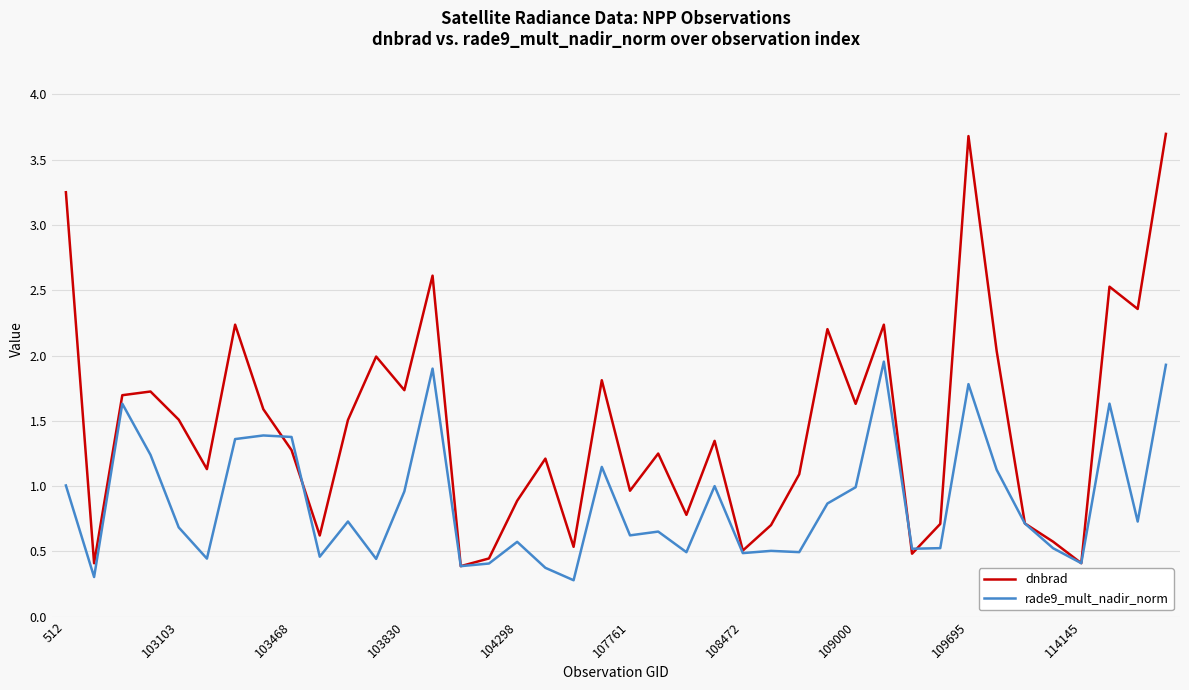

What are all the series names shown in the legend?

dnbrad, rade9_mult_nadir_norm